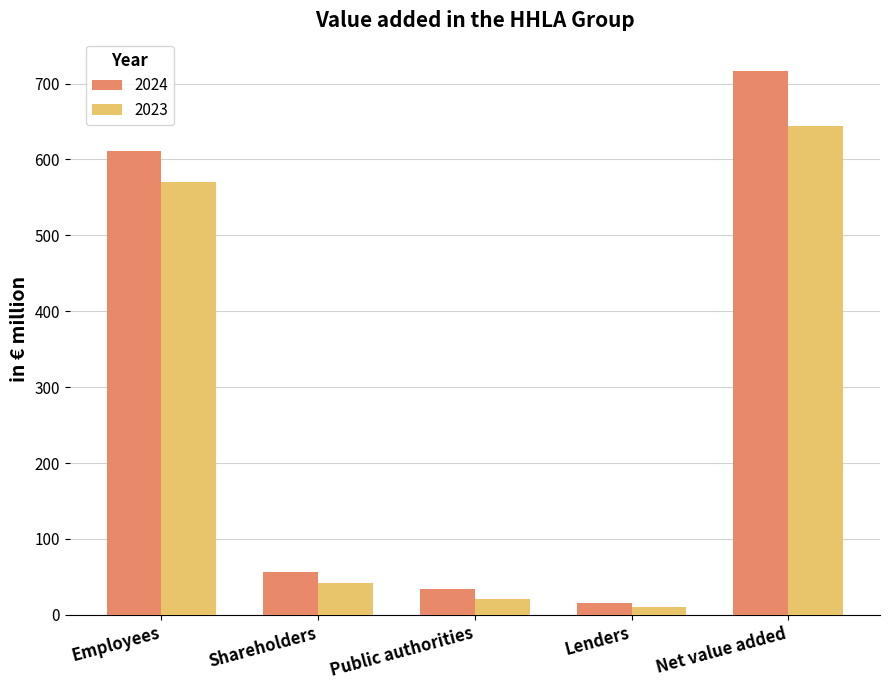

What is the label of the 3rd bar from the left?

Public authorities